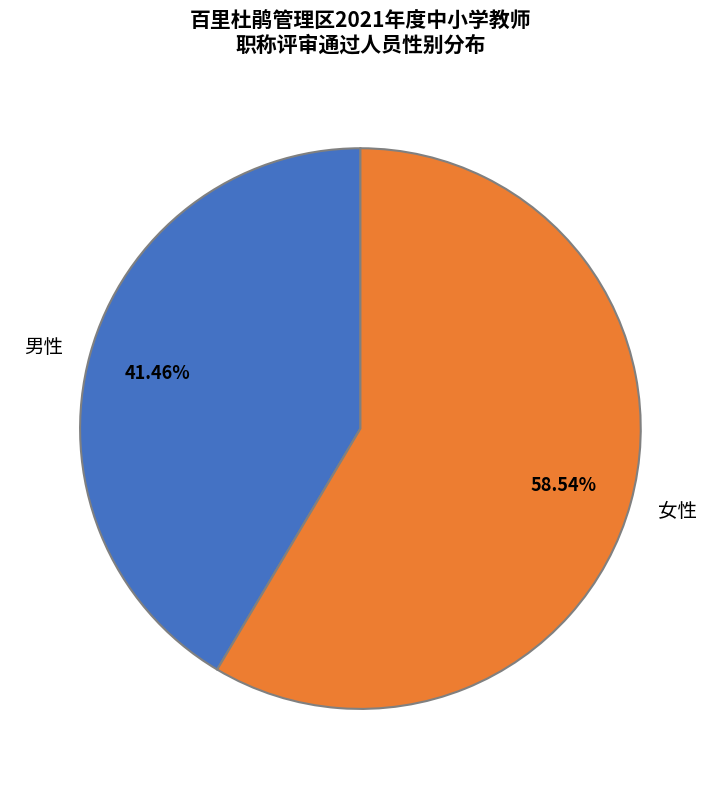

Is the sum of 男性 and 女性 greater than half?

Yes